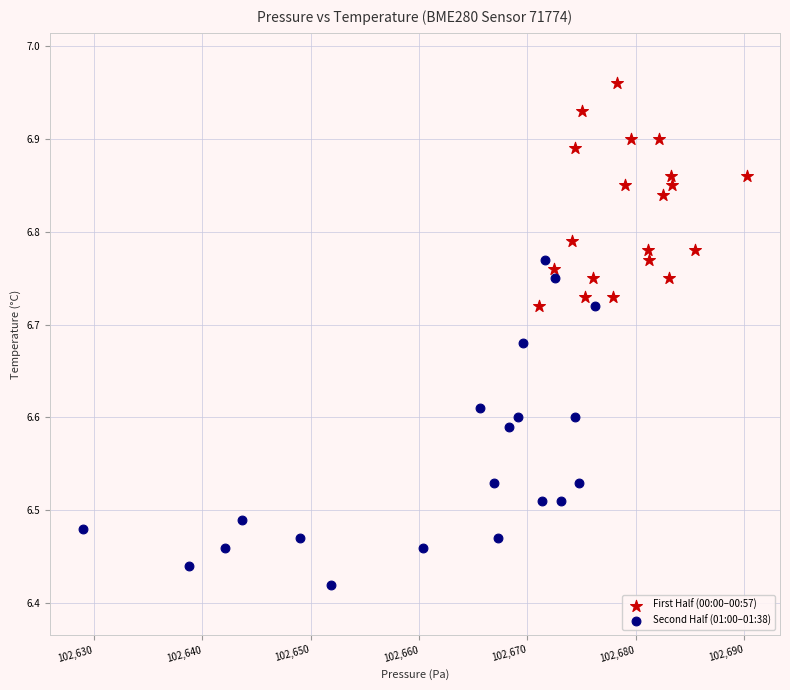

Which series contains the highest Y value?

First Half (00:00–00:57)